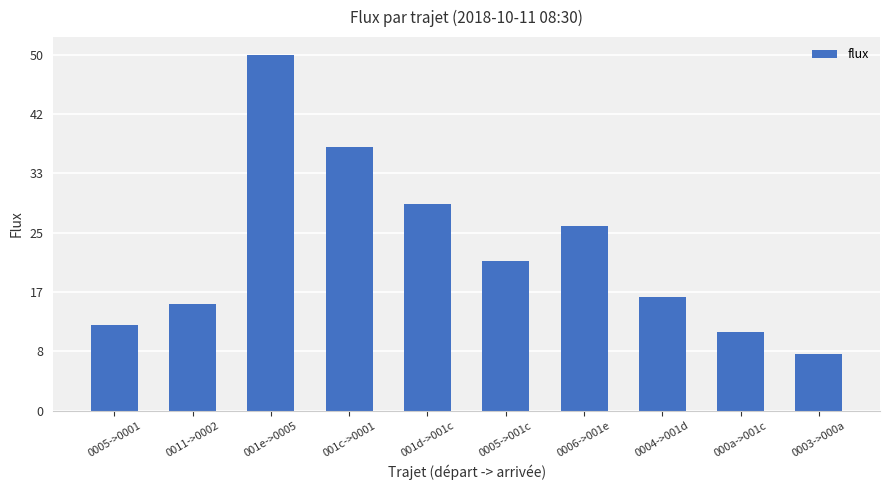

Reading left to right, extract all data points from this chart.

0005->0001=12	0011->0002=15	001e->0005=50	001c->0001=37	001d->001c=29	0005->001c=21	0006->001e=26	0004->001d=16	000a->001c=11	0003->000a=8